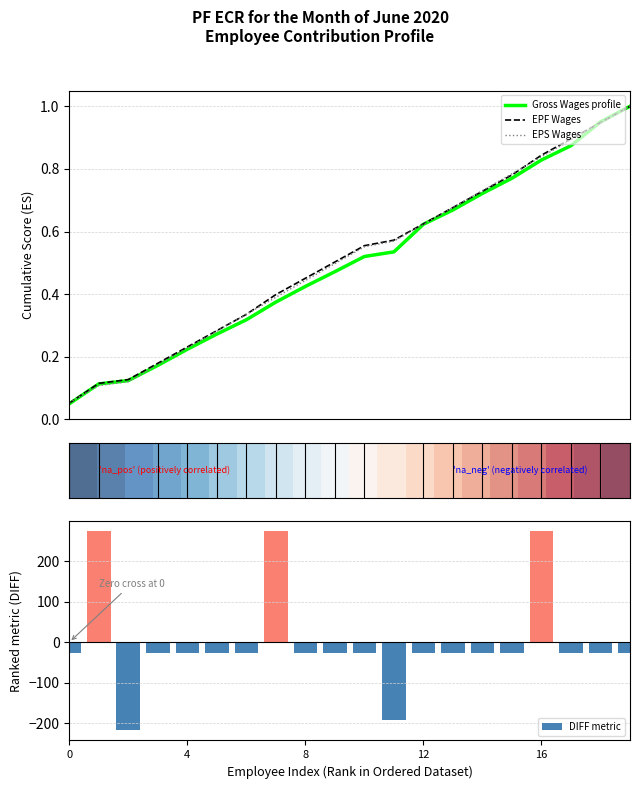

What is the highest value of the DIFF metric series?

273.5